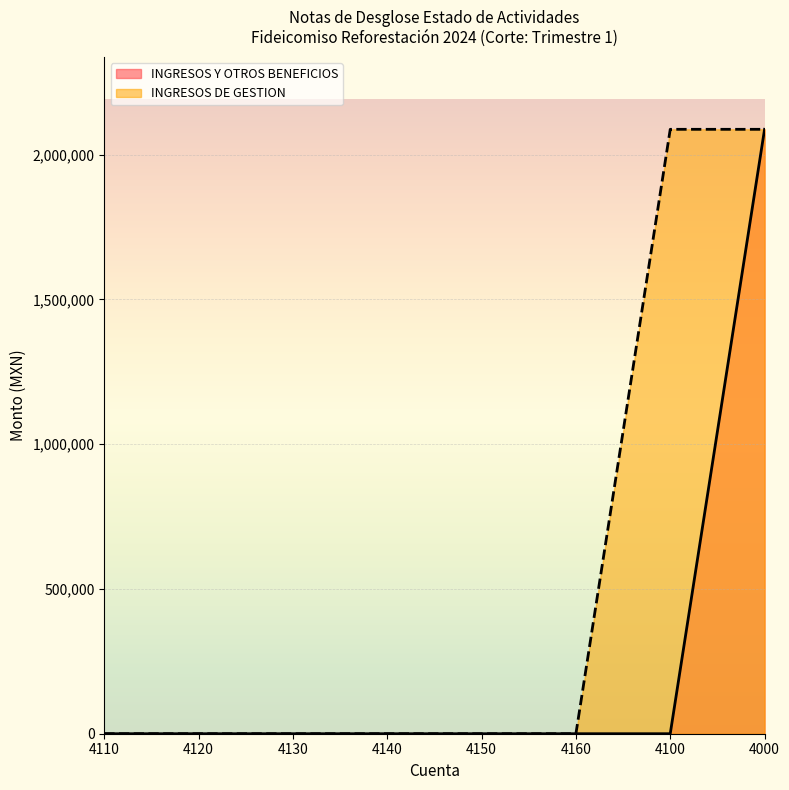

Does the chart display data point markers on the line(s)?

No